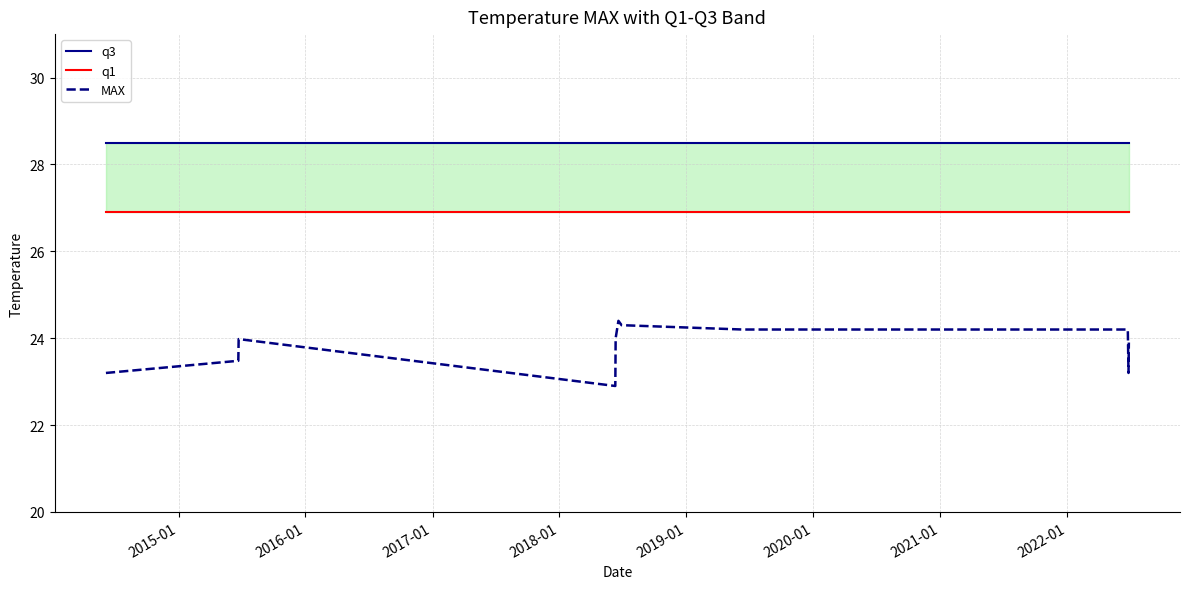

What is the maximum value for MAX?

24.4